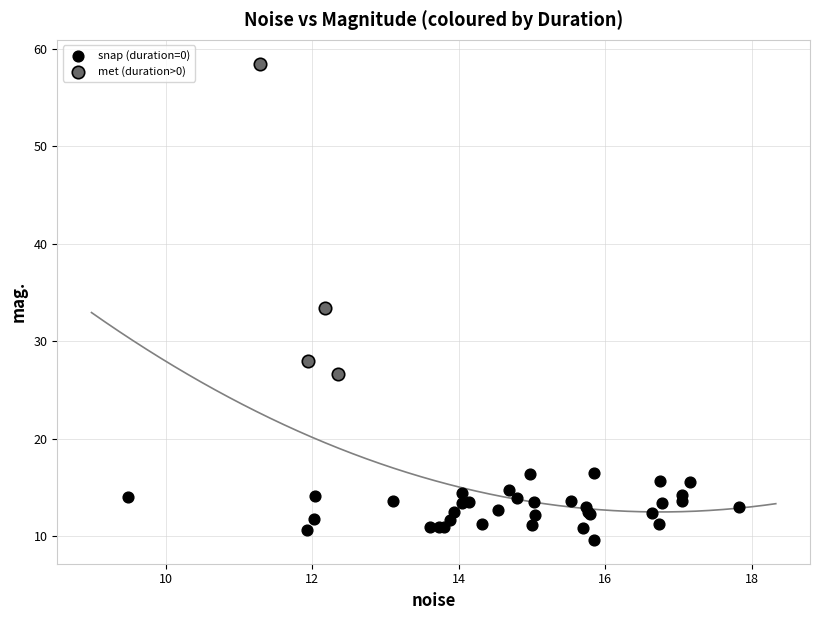

Which series contains the lowest Y value?

snap (duration=0)